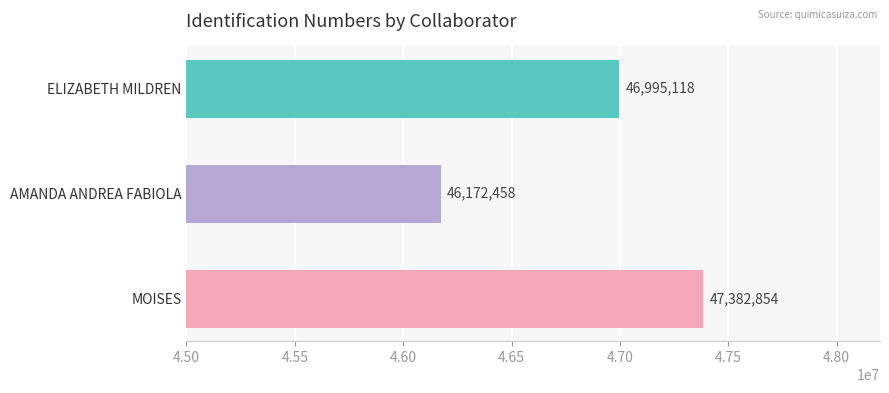

Which has a higher value, AMANDA ANDREA FABIOLA or ELIZABETH MILDREN?

ELIZABETH MILDREN